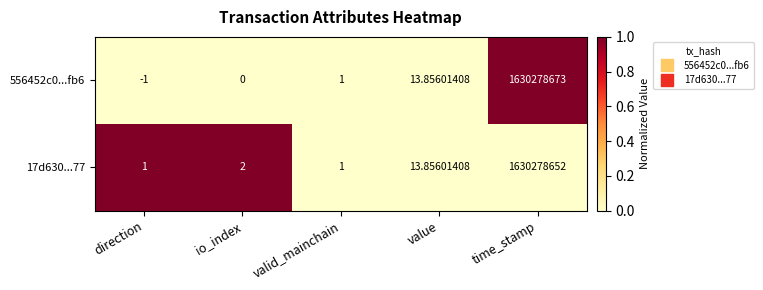

List the labels in order of 556452c0...fb6 value, largest first.

time_stamp, value, valid_mainchain, io_index, direction